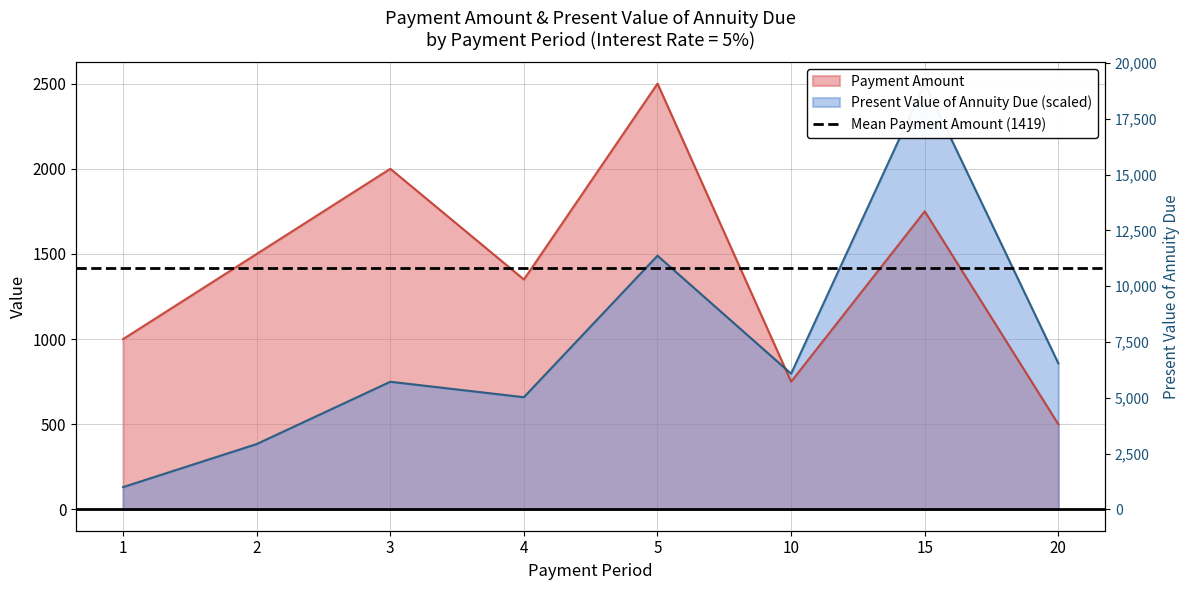

Is it true that Present Value of Annuity Due equals 797.1 at 10?

True